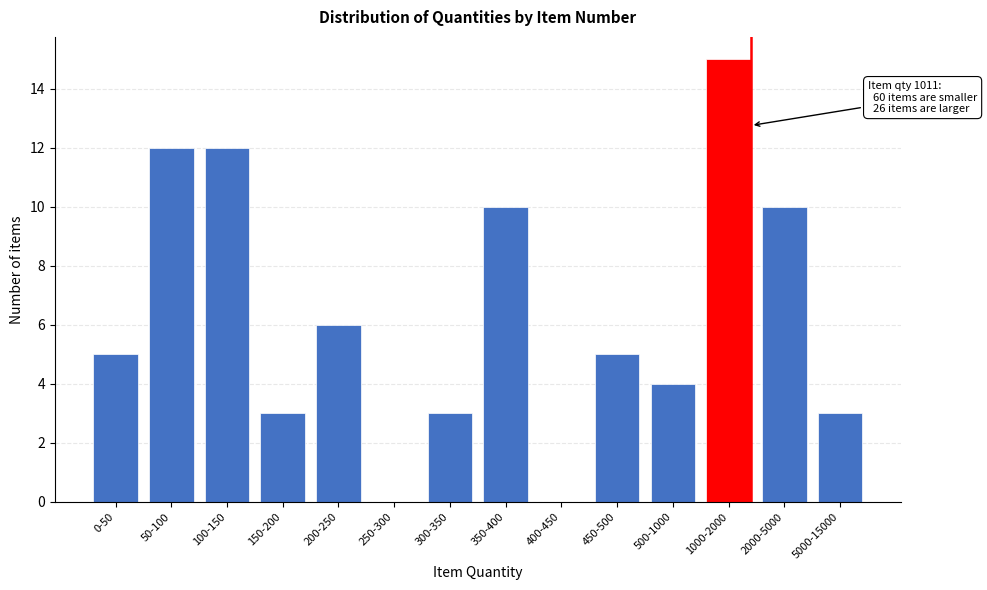

Reading left to right, what are all the values shown in this chart?

0-50=5	50-100=12	100-150=12	150-200=3	200-250=6	250-300=0	300-350=3	350-400=10	400-450=0	450-500=5	500-1000=4	1000-2000=15	2000-5000=10	5000-15000=3